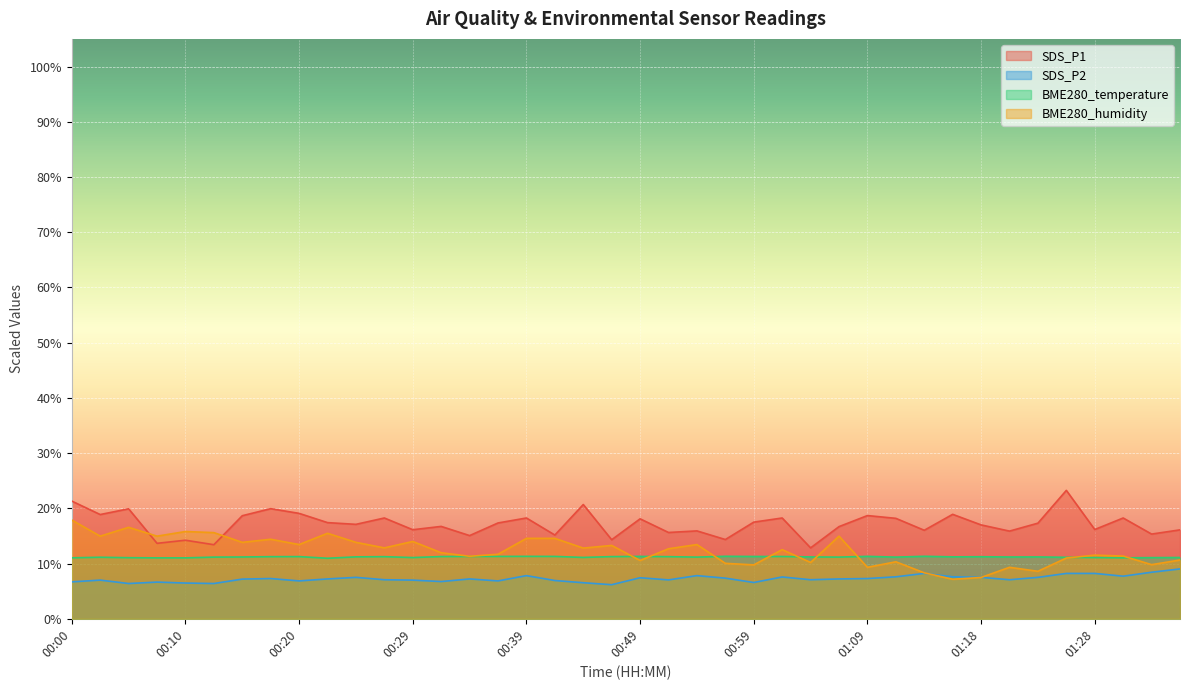

True or false: SDS_P2 has a value of 4.5 at 00:27.

False